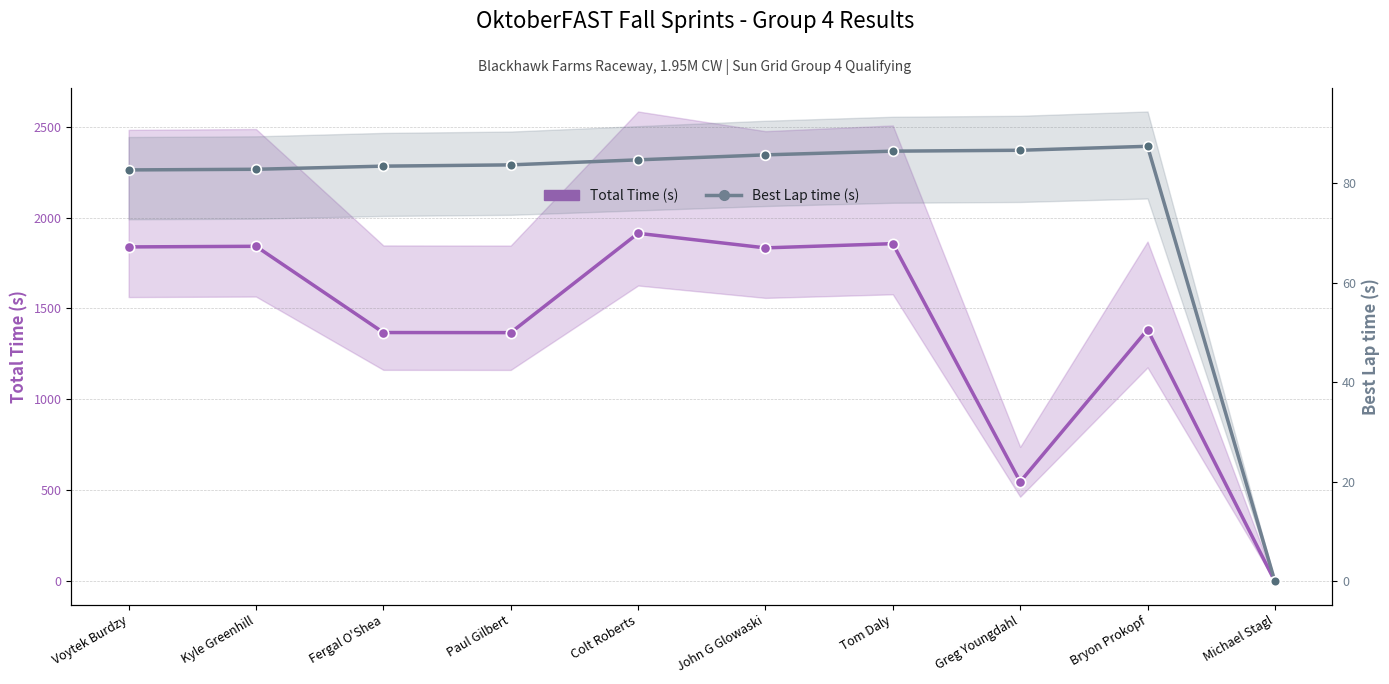

What are all the series names shown in the legend?

Total Time (s), Best Lap time (s)